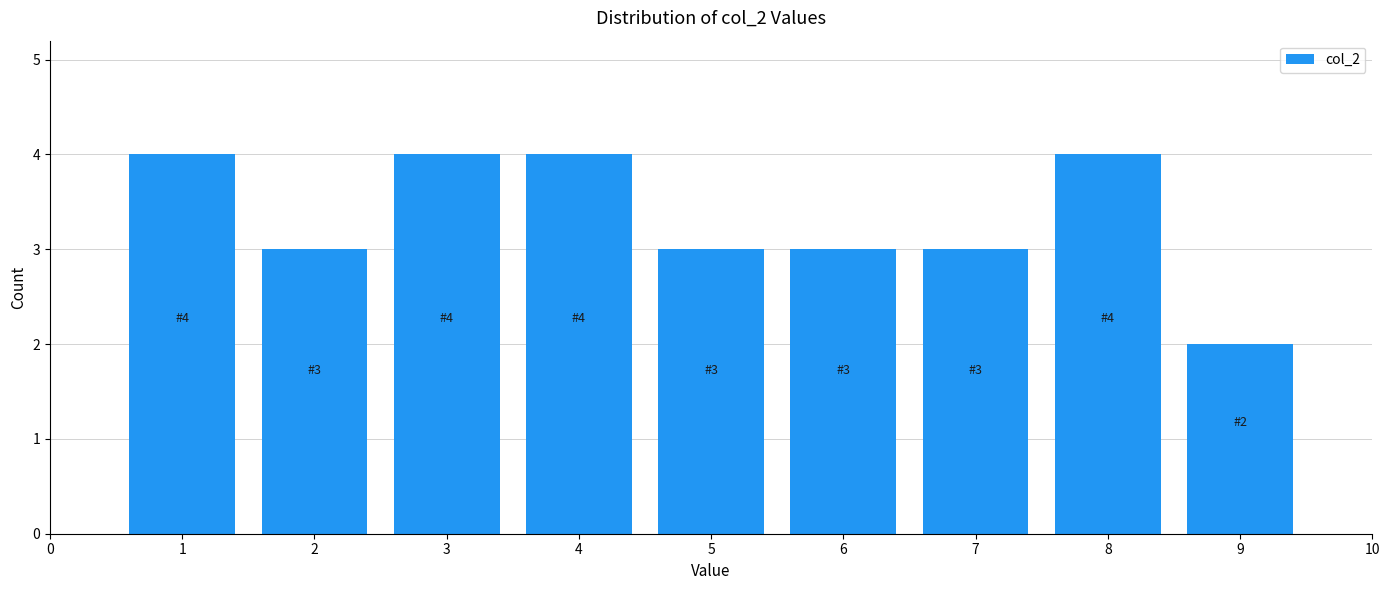

Reading left to right, what are all the values shown in this chart?

1=4	2=3	3=4	4=4	5=3	6=3	7=3	8=4	9=2